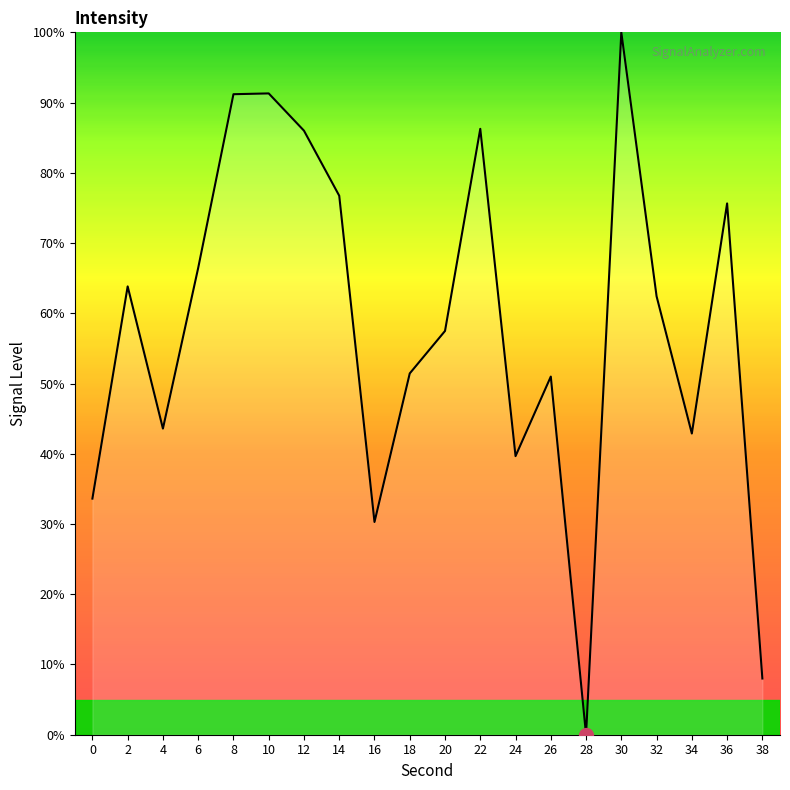

What is the greatest value displayed?

100.0